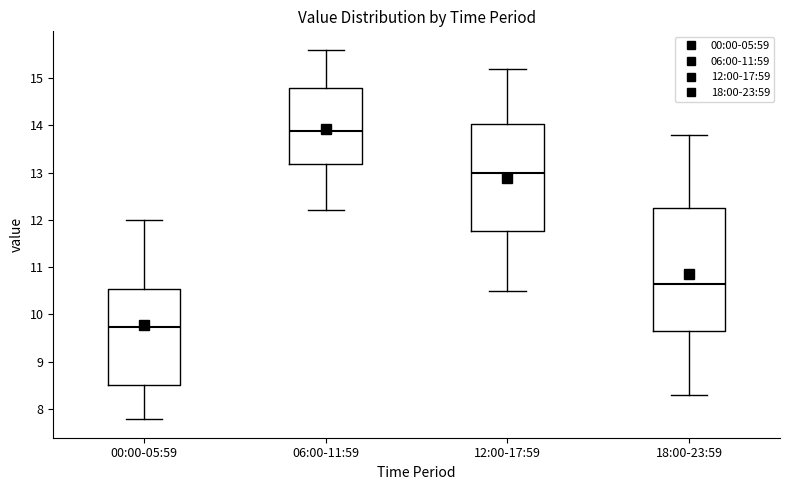

Reading left to right, transcribe this box plot: for each box, give where its median line is, the range the box spans, and where its two whiskers end, as read against the y-axis. The values are not printed on the chart, so give them approximately, as read against the axis.

00:00-05:59: median 9.7, box 8.5 to 10.5, whiskers 7.8 to 12.0
06:00-11:59: median 13.9, box 13.2 to 14.8, whiskers 12.2 to 15.6
12:00-17:59: median 13.0, box 11.8 to 14.0, whiskers 10.5 to 15.2
18:00-23:59: median 10.7, box 9.7 to 12.3, whiskers 8.3 to 13.8